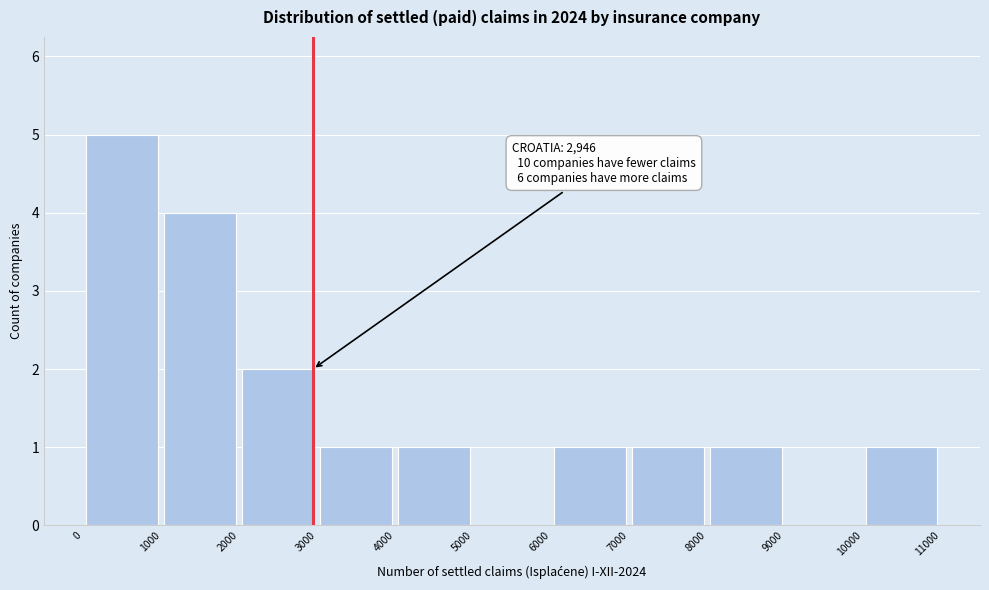

Which range on the x-axis has the tallest bar?

0 to 1000